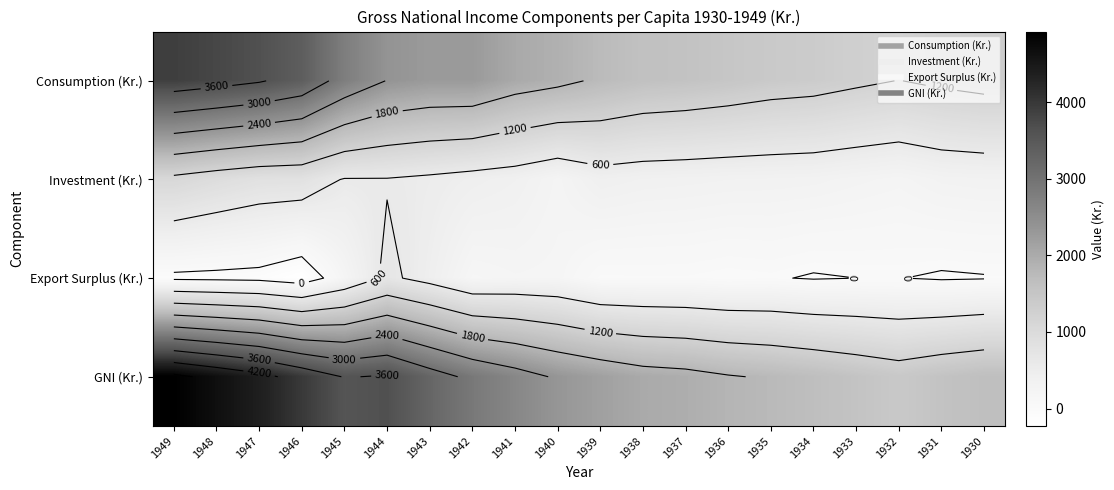

The value of Export Surplus (Kr.) at 1940 is 195. True or false?

True